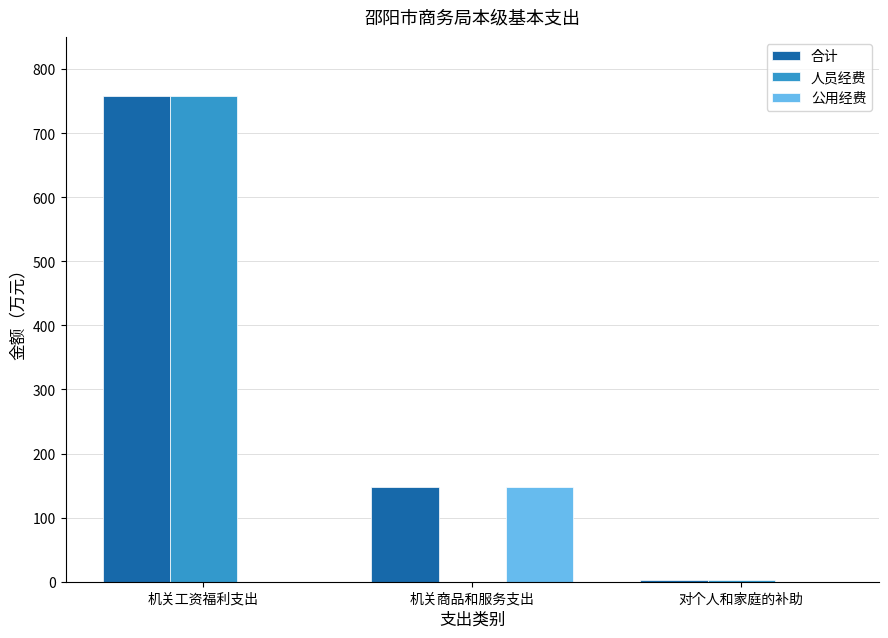

Are the bars grouped side by side (vs. stacked)?

Yes